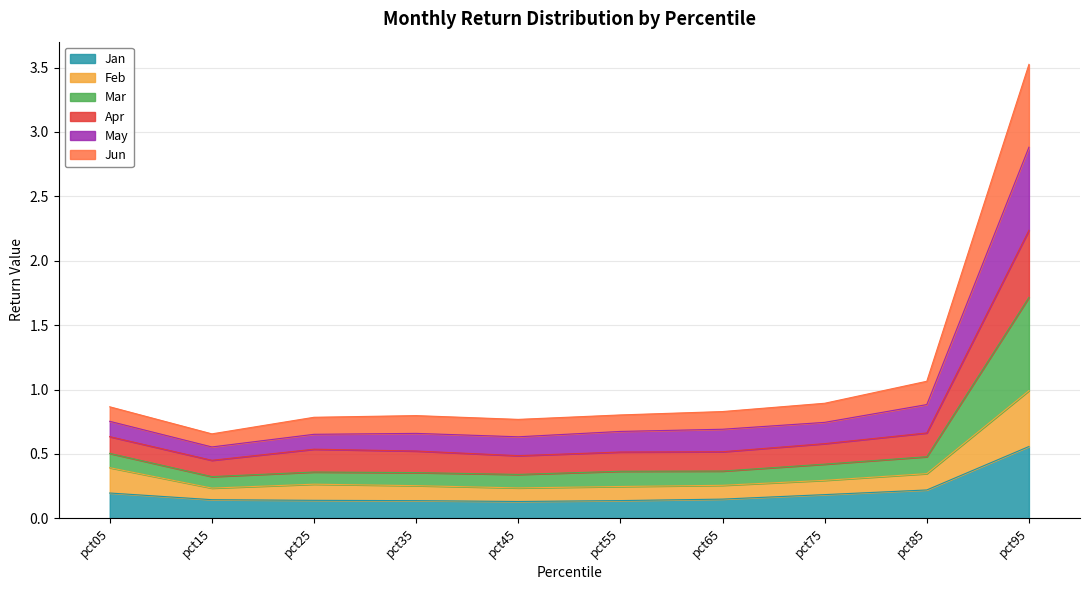

At which category is the sum across all series the highest?

pct95